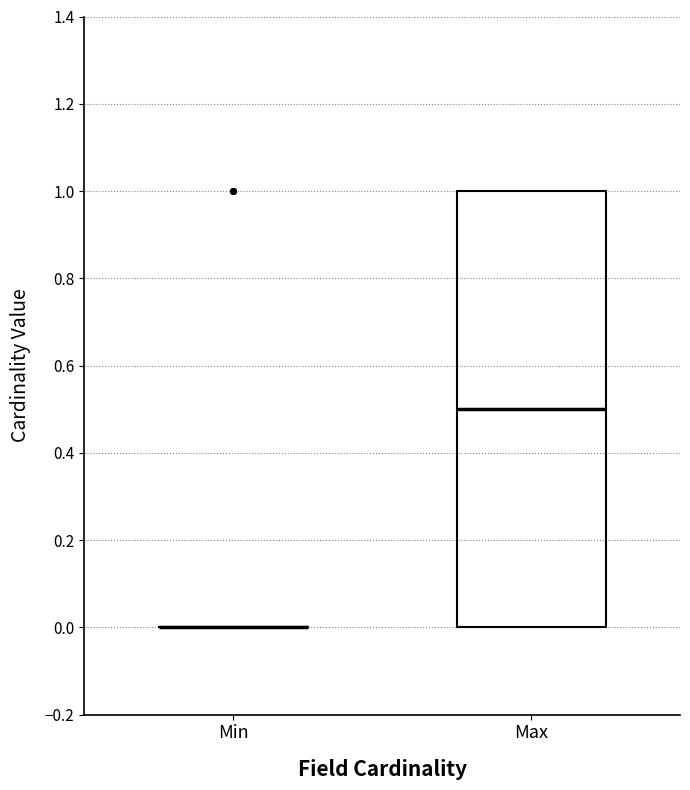

Reading left to right, read every box against the y-axis: the position of its median line, the range the box covers, and the ends of its whiskers. The values are not printed on the chart, so give them approximately, as read against the axis.

Min: box collapsed to a line at 0.0, whiskers 0.0 to 0.0
Max: median 0.5, box 0.0 to 1.0, whiskers 0.0 to 1.0